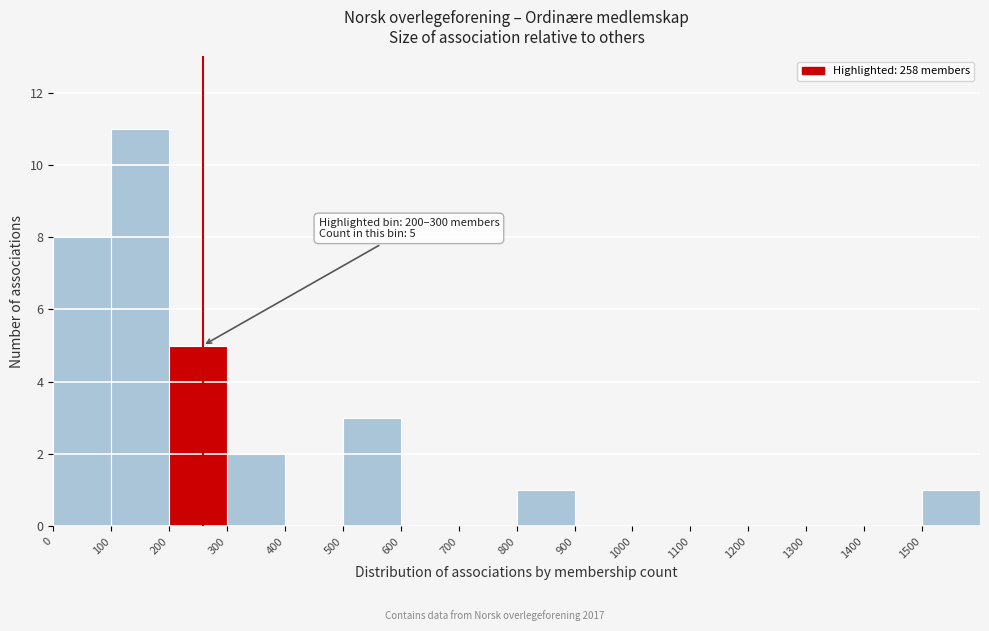

Over which range of the x-axis is the bar tallest?

100 to 200